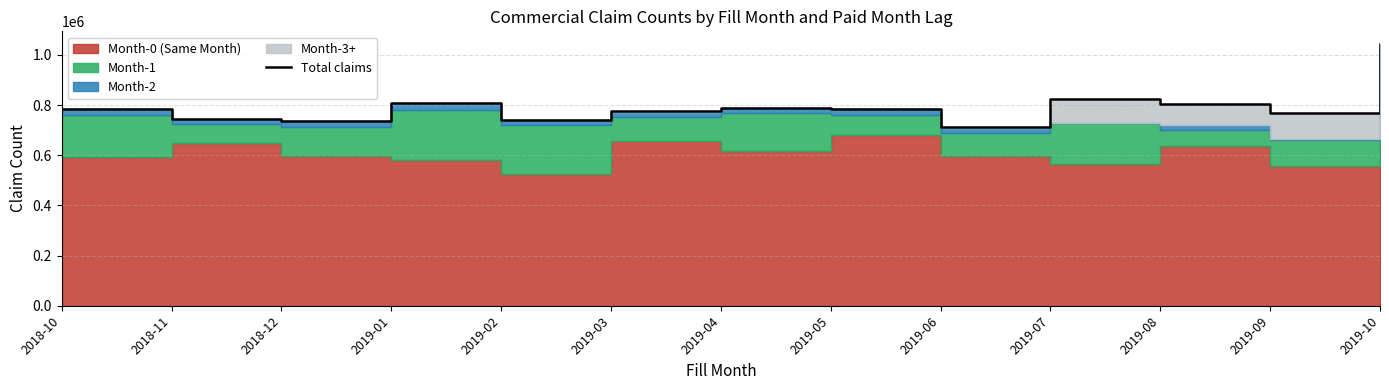

True or false: the data shows 790250 at 2019-04.

True